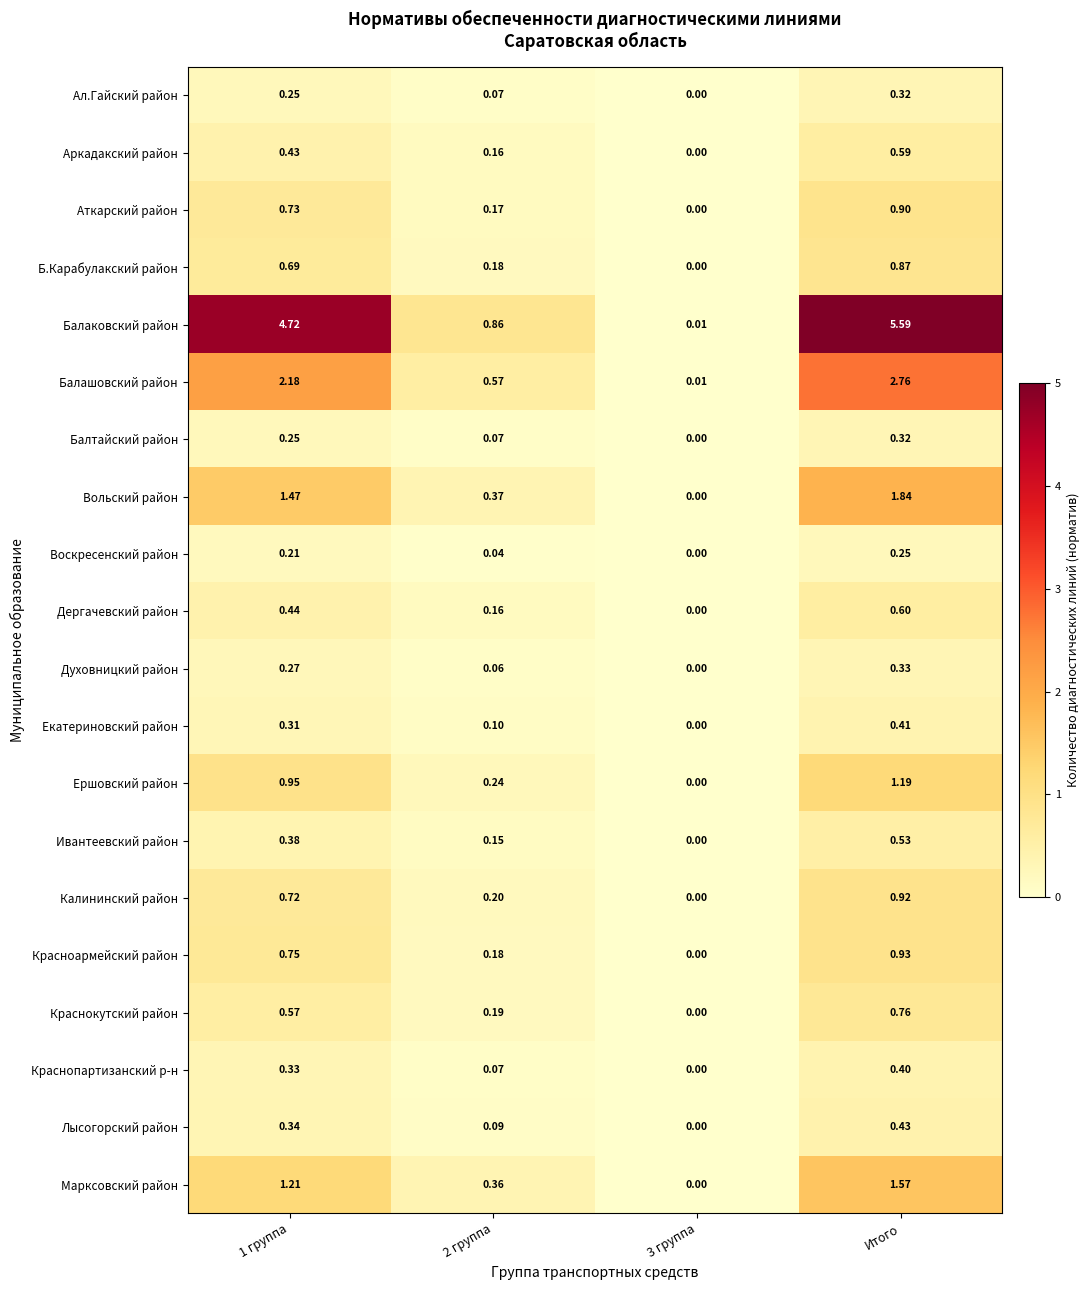

How many distinct data groups are displayed?

20